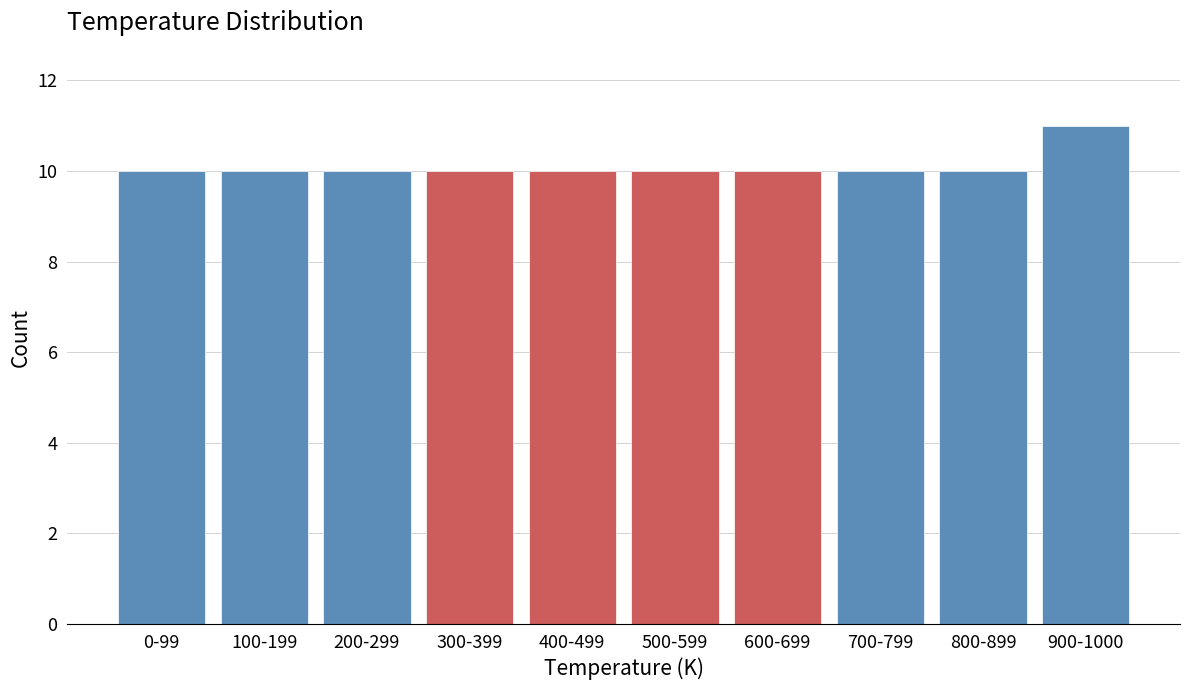

Reading right to left, extract all data points from this chart.

900-1000=11	800-899=10	700-799=10	600-699=10	500-599=10	400-499=10	300-399=10	200-299=10	100-199=10	0-99=10